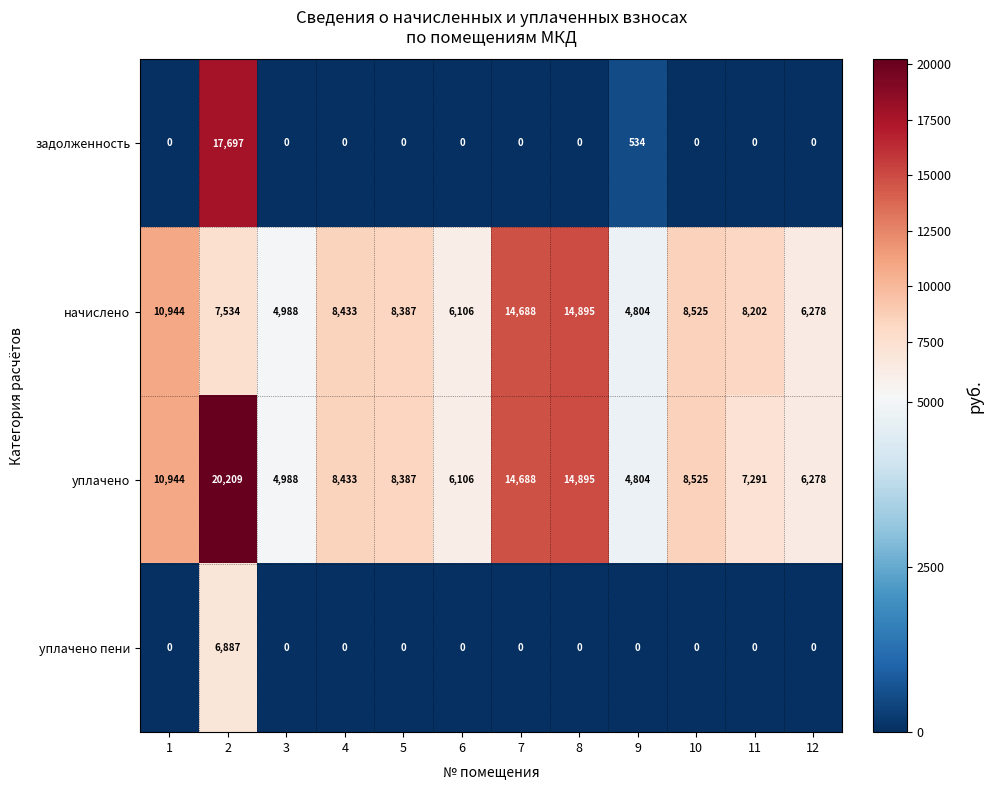

Which series has the largest range (max minus min)?

задолженность